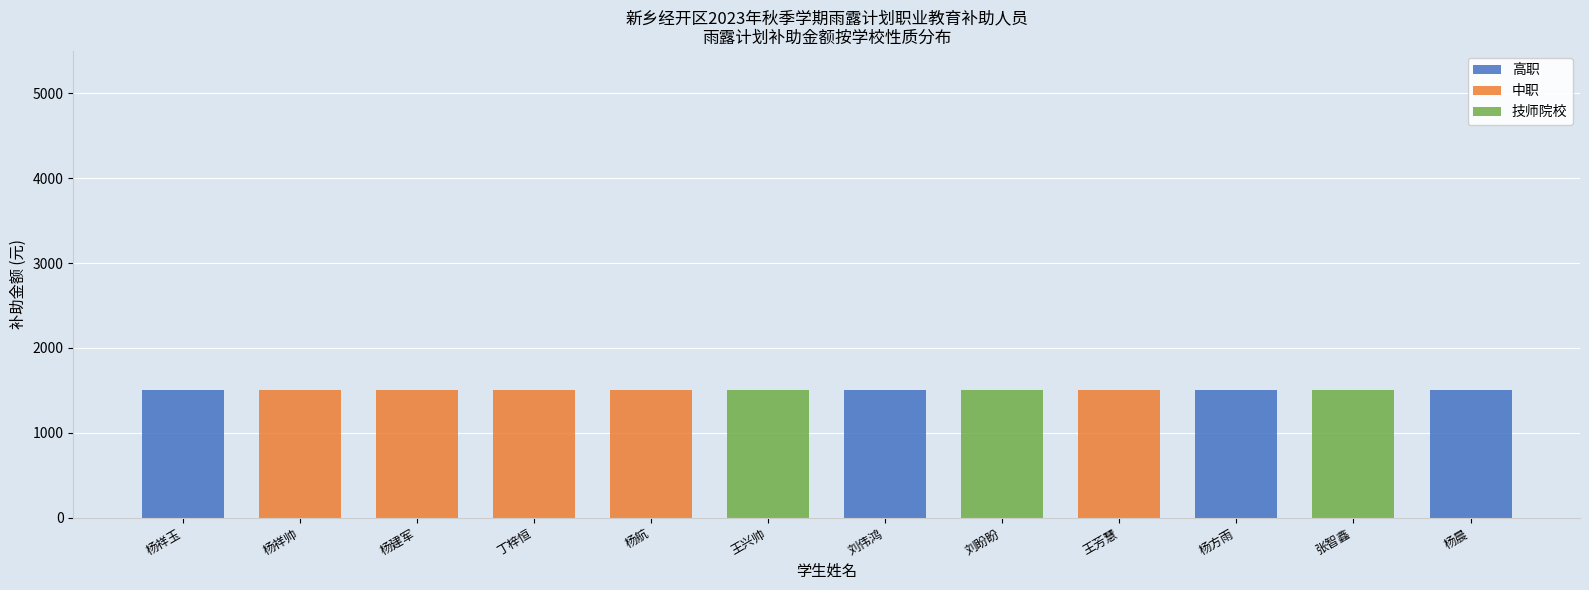

The 高职 series shows -524 at 王芳慧. True or false?

False